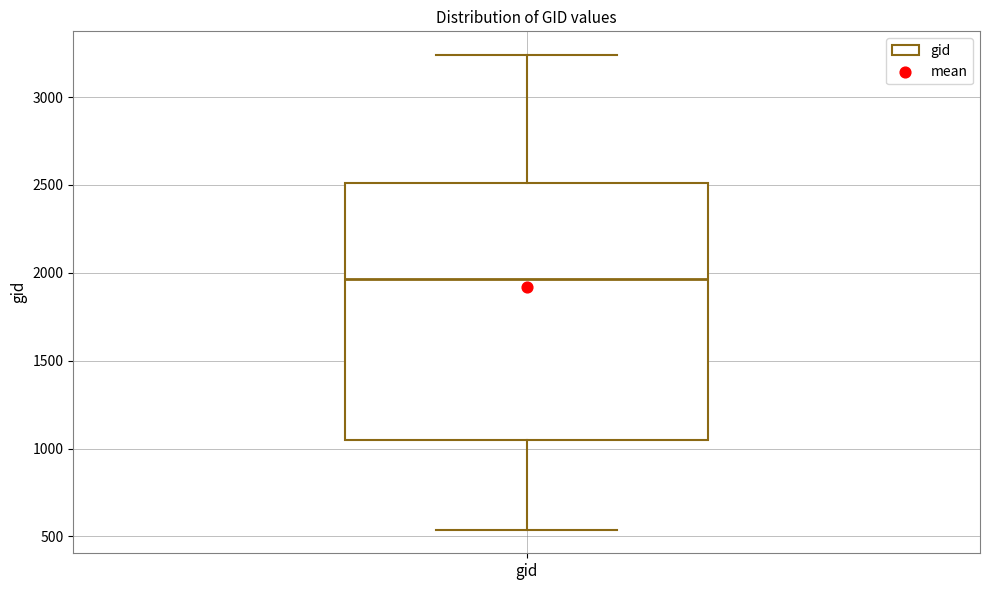

Where does the upper whisker of the box for gid end on the y-axis? The values are not printed on the chart, so give them approximately, as read against the axis.

3250